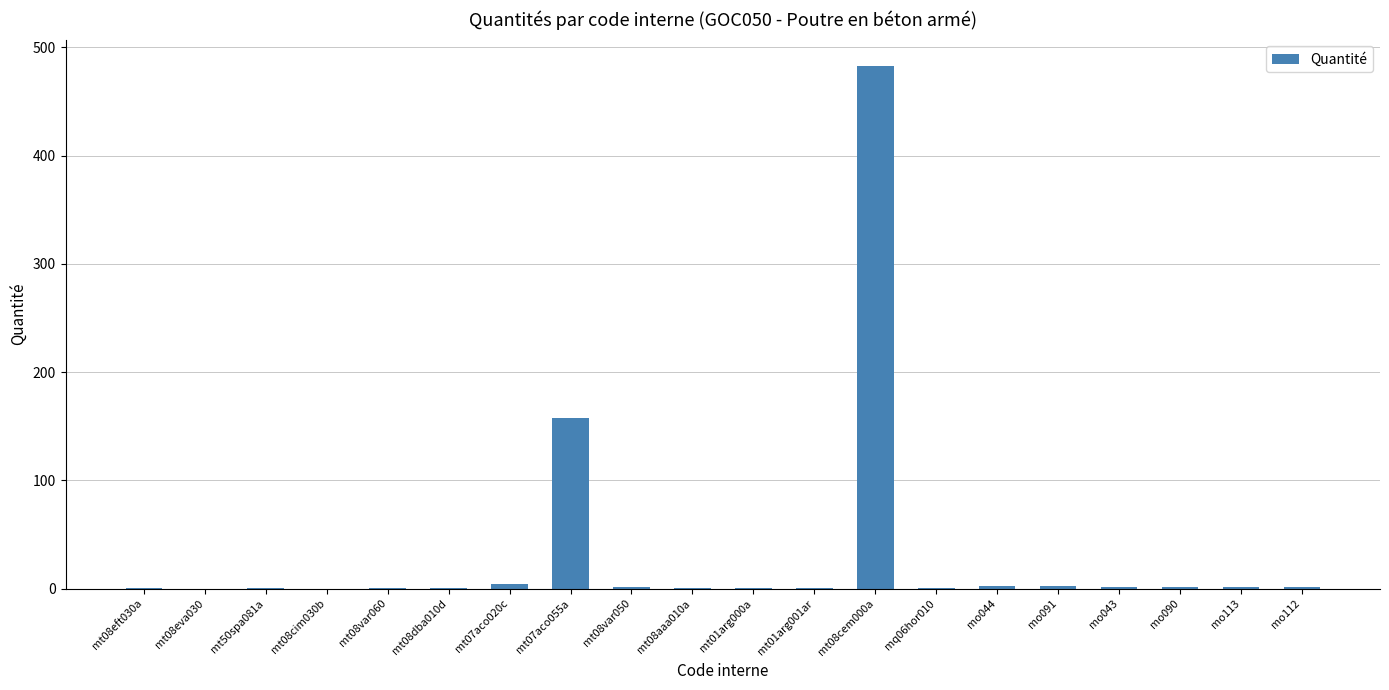

The chart shows a value of 4.0 at mt07aco020c. True or false?

True